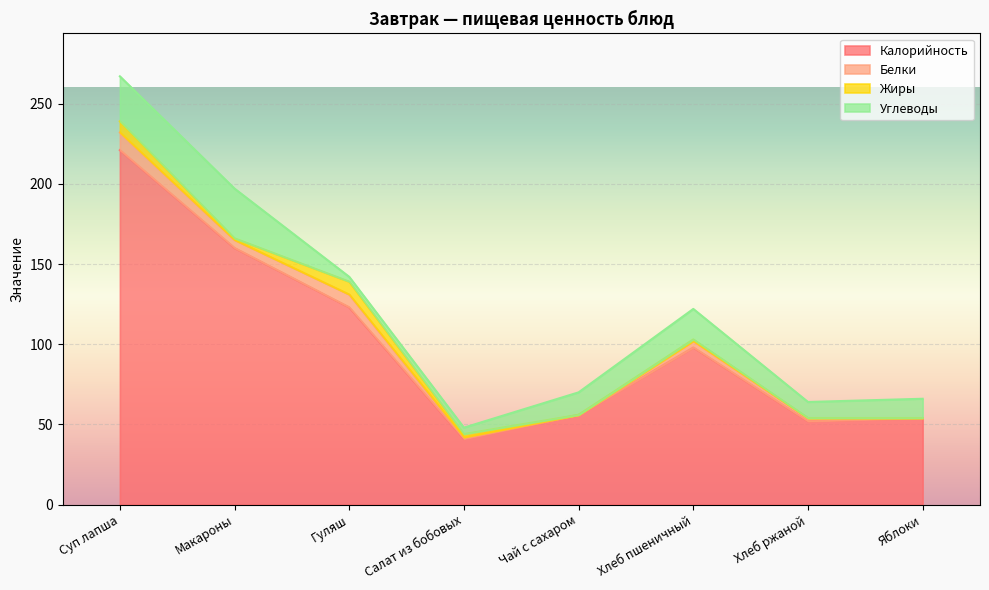

Where does the Жиры series first go above 1?

Суп лапша